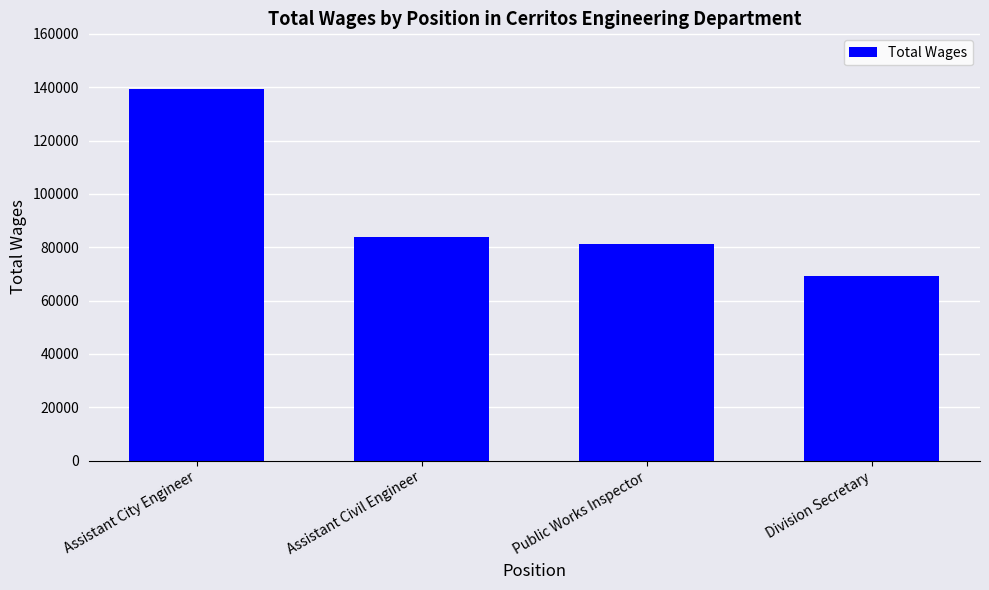

Where is the data nearest to the value 104300?

Assistant Civil Engineer